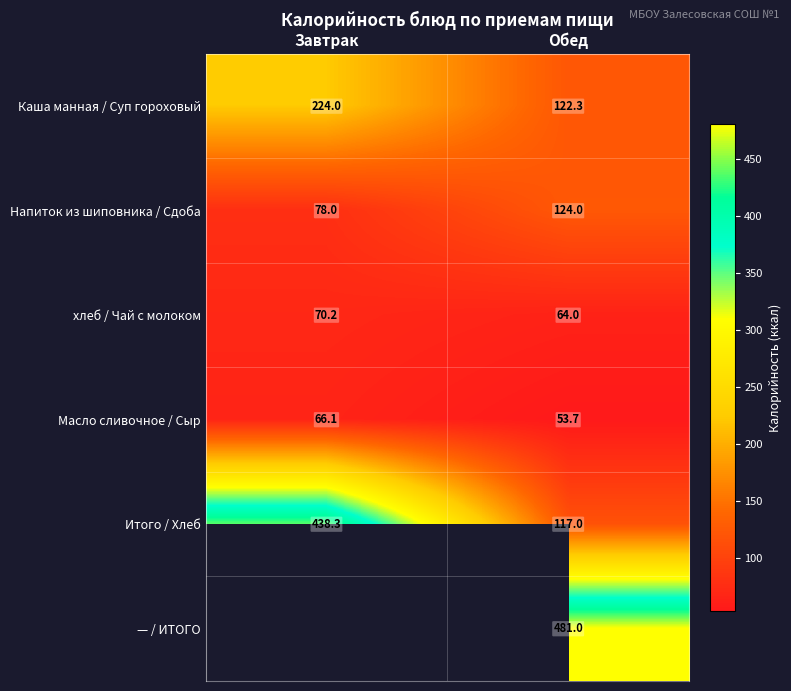

At which category is the sum across all series the highest?

Обед